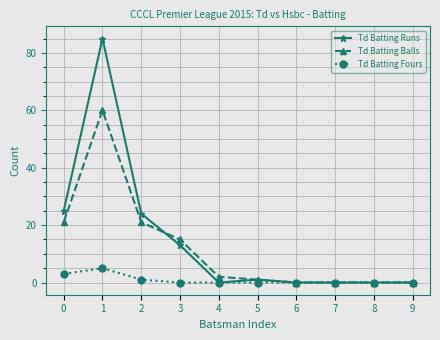

The Td Batting Fours series shows 5 at 1. True or false?

True